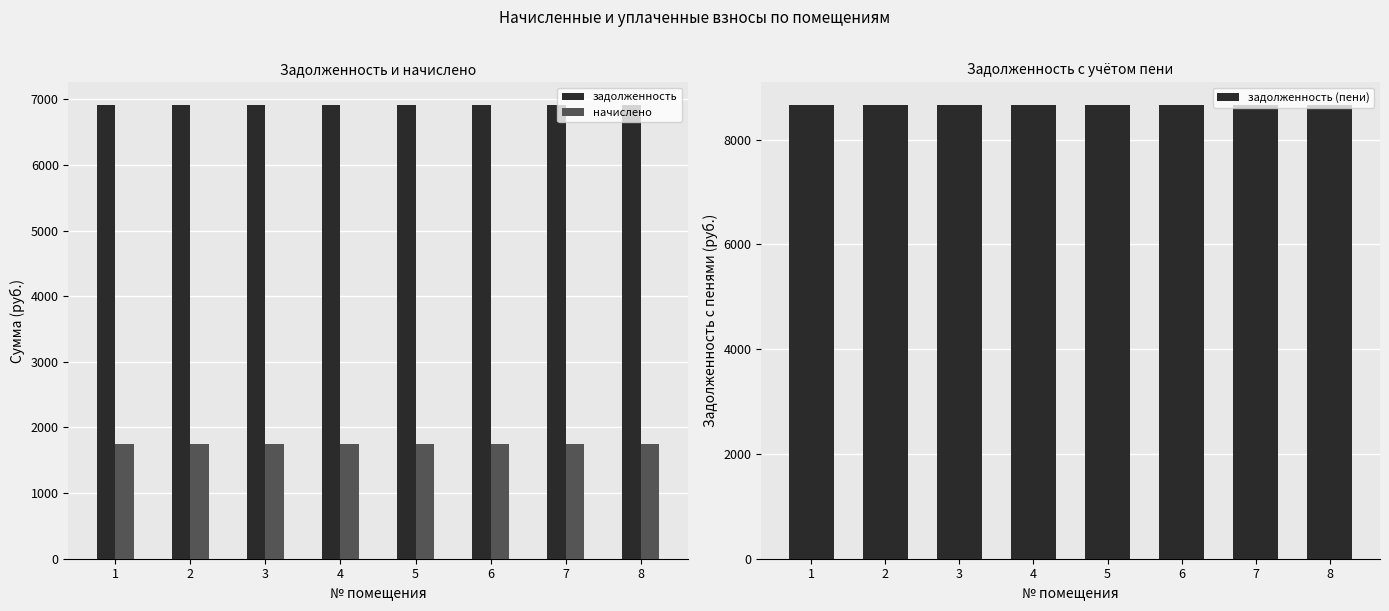

Read the задолженность (пени) value at 1.

8661.6